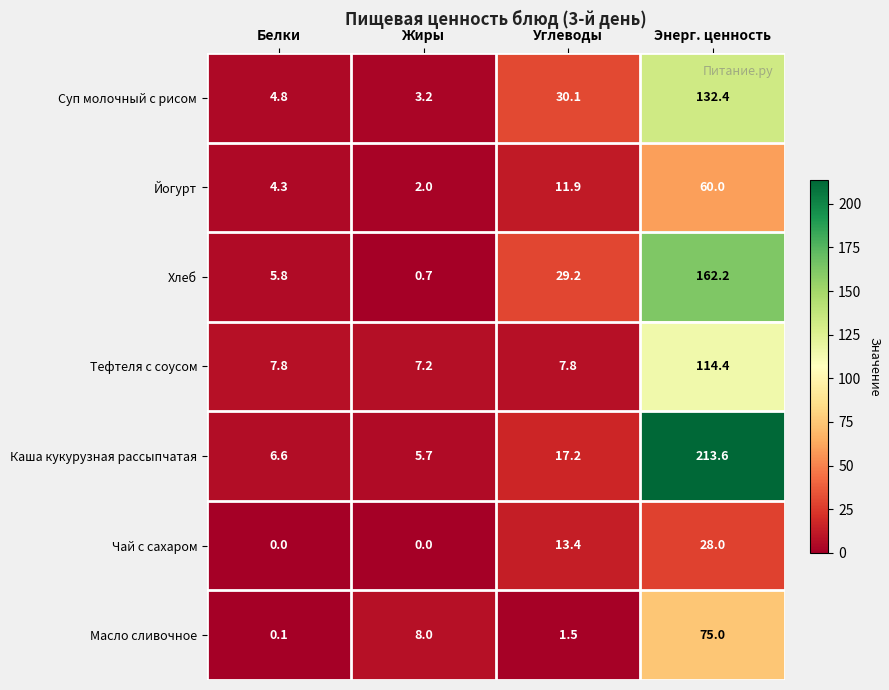

Count the number of data series in this chart.

7